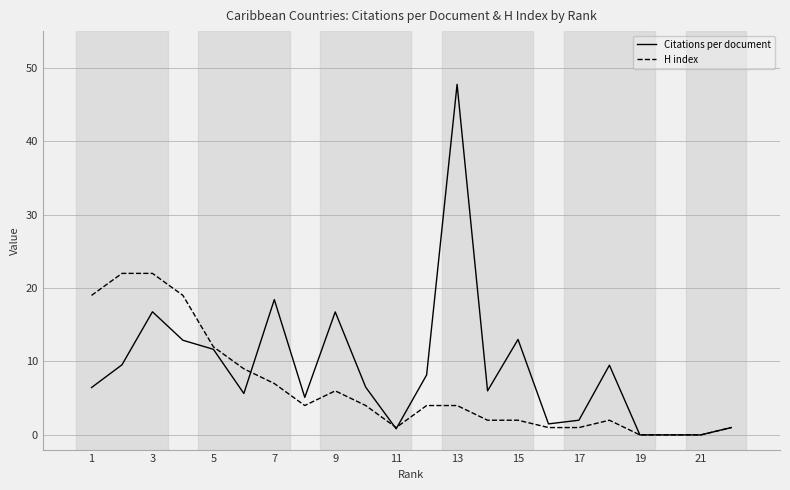

What is the greatest value displayed?

47.8